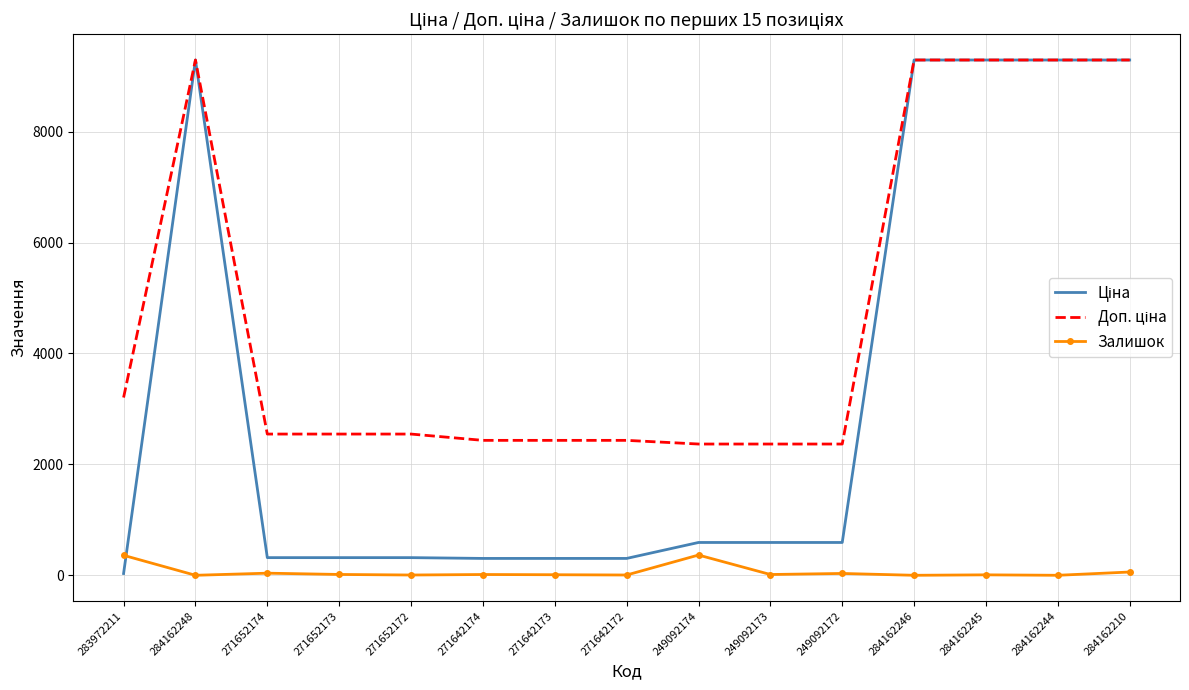

What position from the right is 284162248?

14